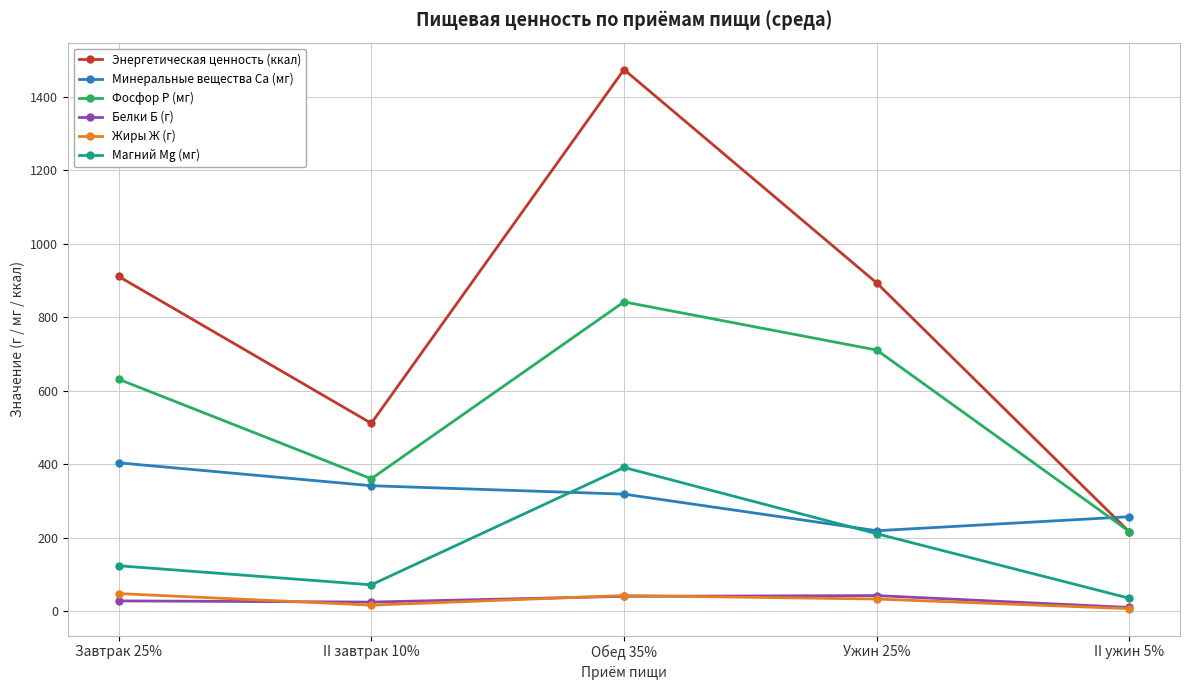

What is the difference between the second highest and minimum values in the Жиры Ж (г) series?

35.7